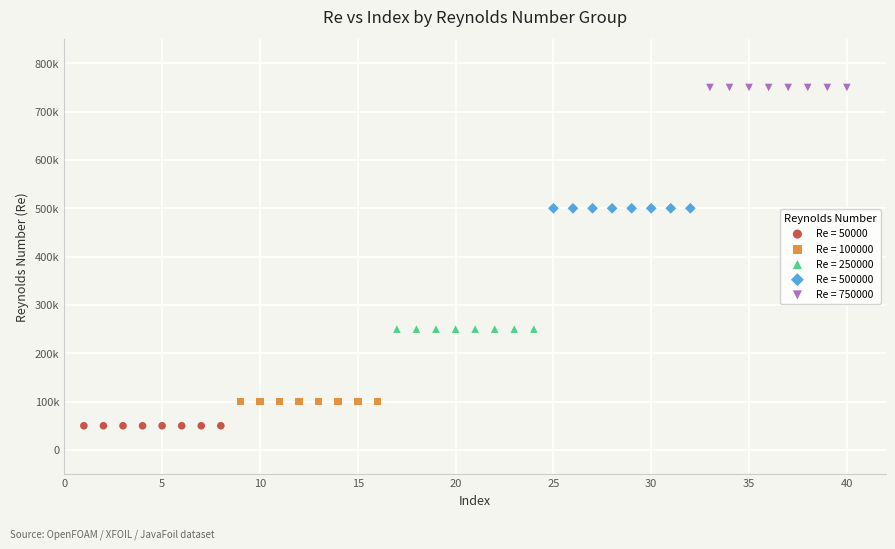

What are all the series names shown in the legend?

Re = 50000, Re = 100000, Re = 250000, Re = 500000, Re = 750000